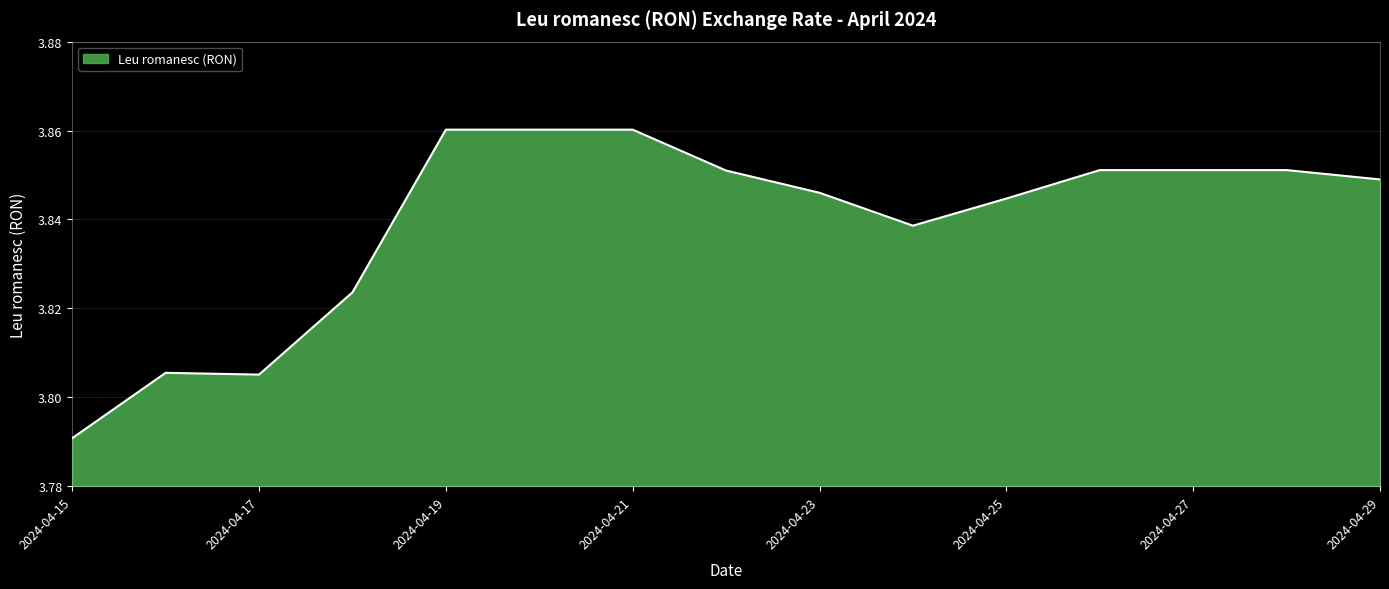

Where is the data nearest to the value 3?

2024-04-15